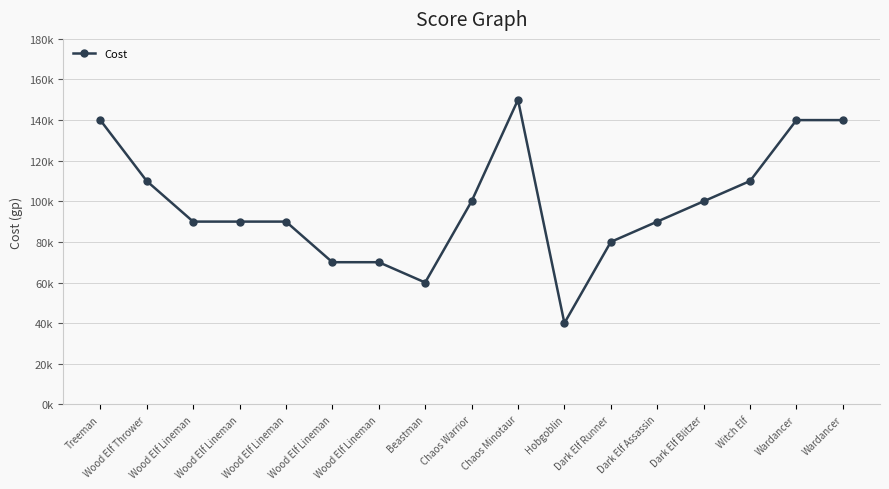

What is the change in value from Treeman to Wood Elf Lineman?

-70000